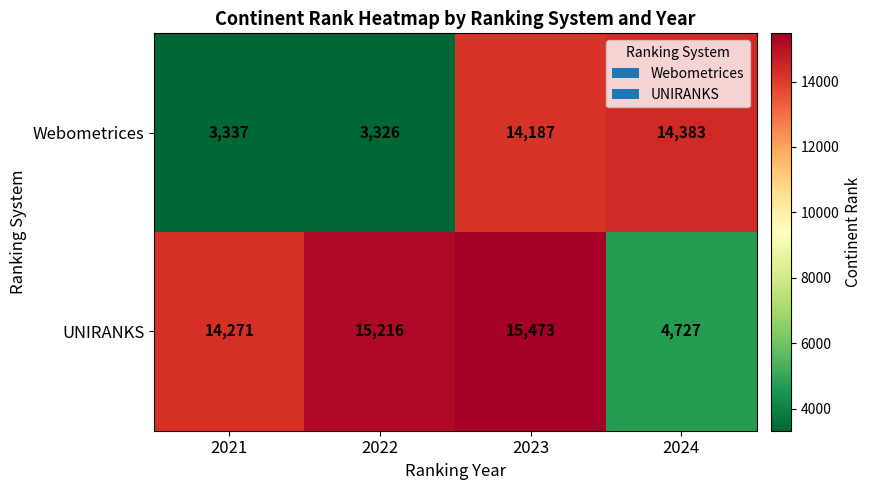

At 2024, list the series in order from largest to smallest.

Webometrices, UNIRANKS